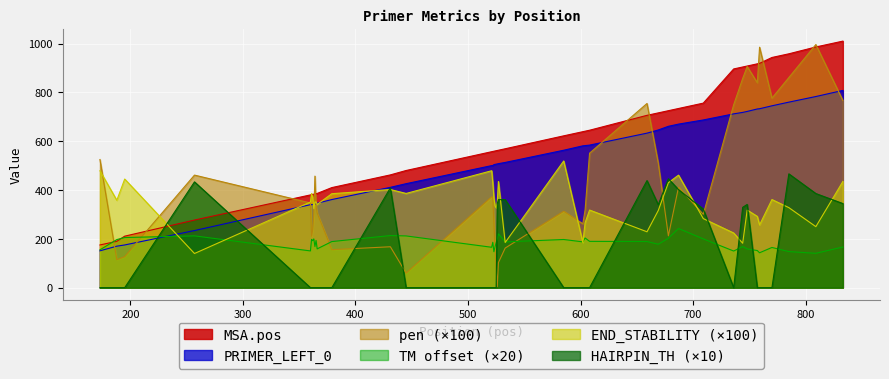

Which category has the highest value across all series?

833